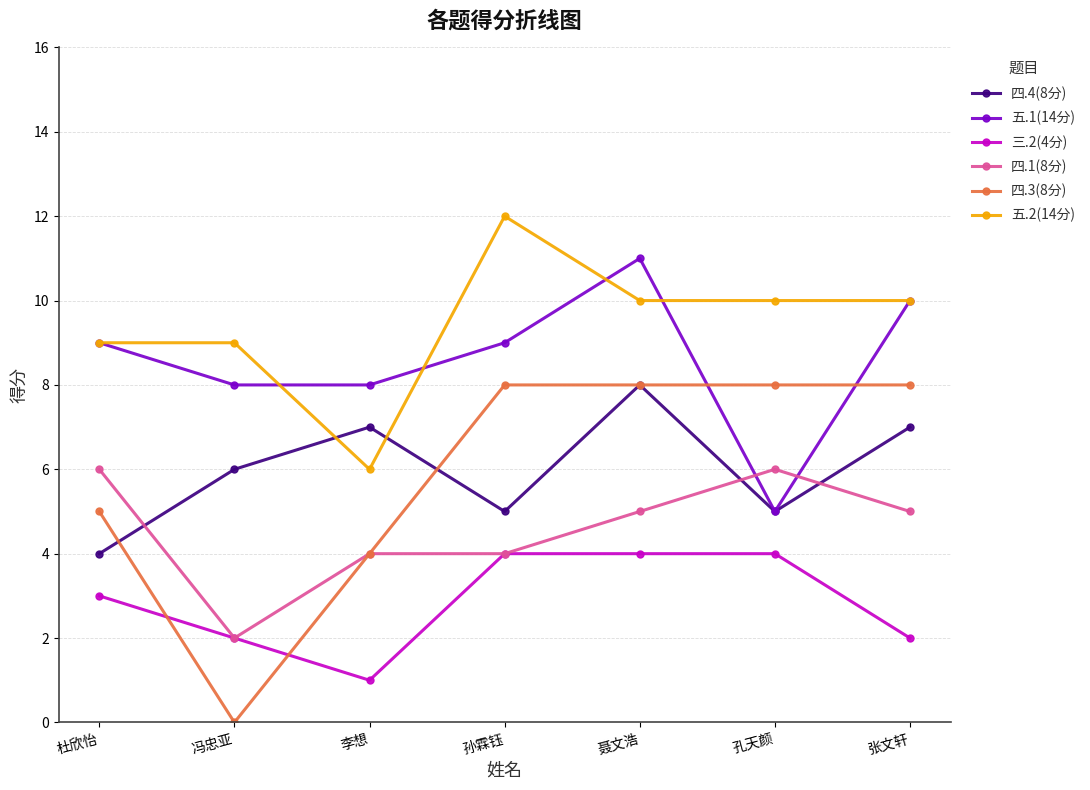

Which series has the largest range (max minus min)?

四.3(8分)